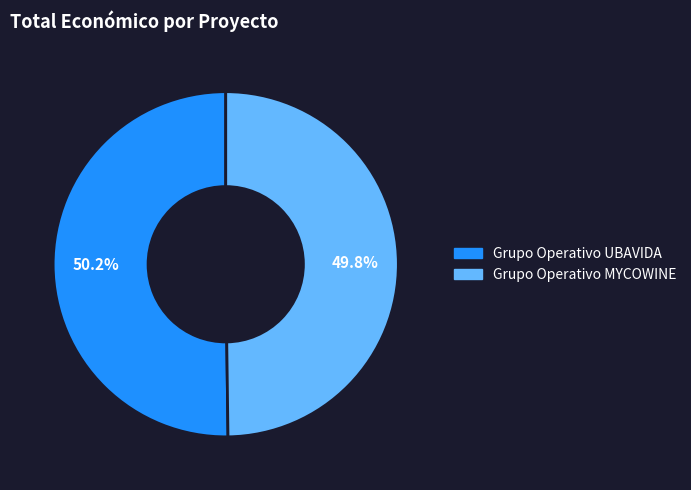

Is the sum of Grupo Operativo MYCOWINE and Grupo Operativo UBAVIDA greater than half?

Yes